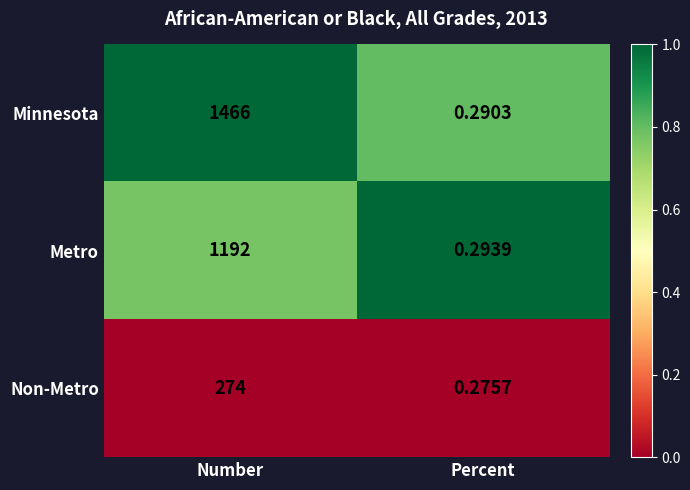

Which series has the largest total across all categories?

Minnesota